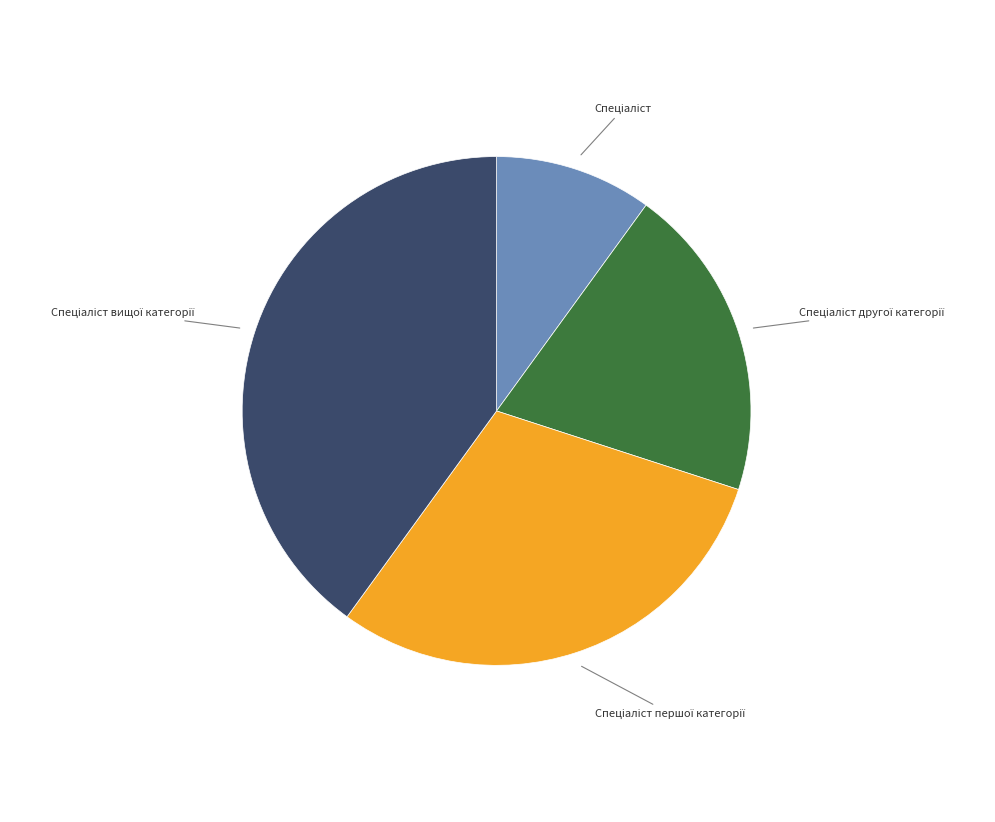

Does any single category account for the majority?

No